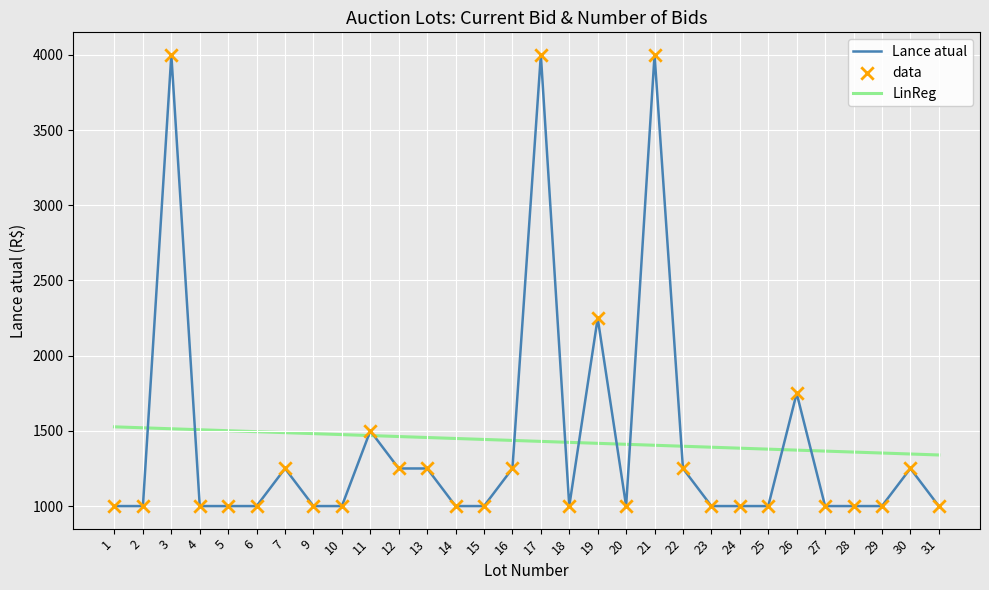

Rank the series by their maximum value, from highest to lowest.

Lance atual, LinReg